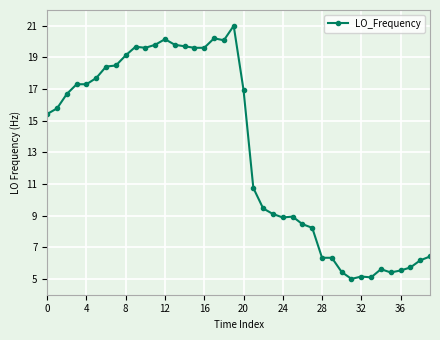

Count the number of categories in the chart.

40